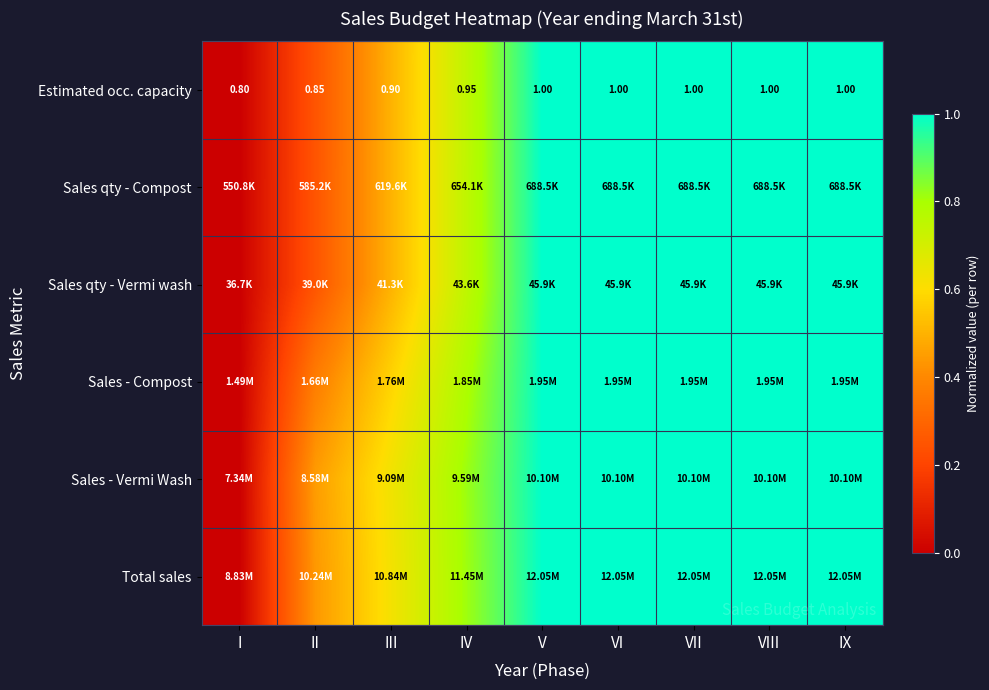

The value of Sales - Vermi Wash at III is 0.4. True or false?

False